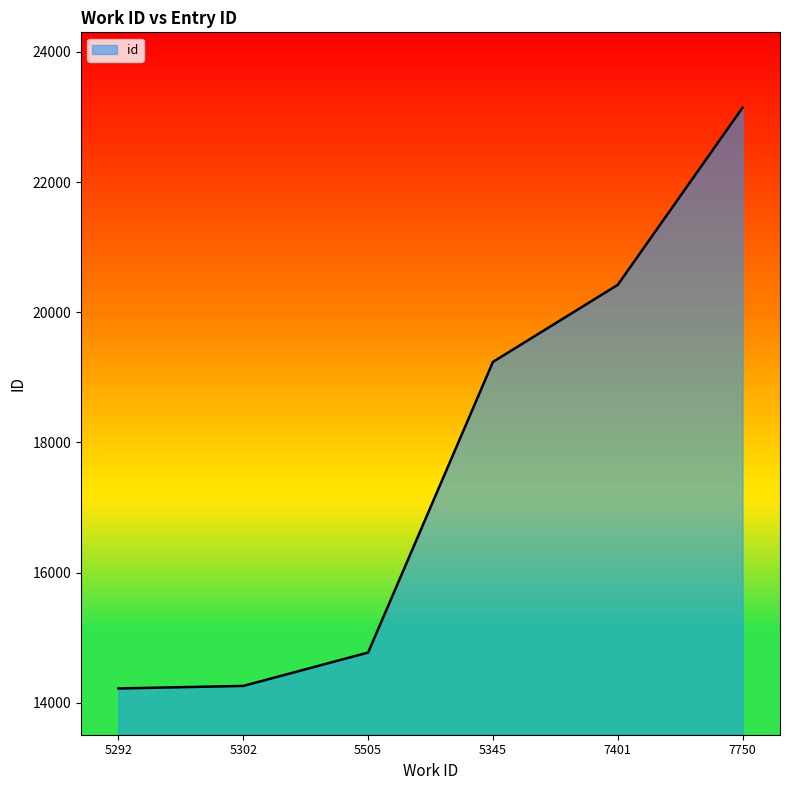

At which category does the chart reach its peak across all series?

7750